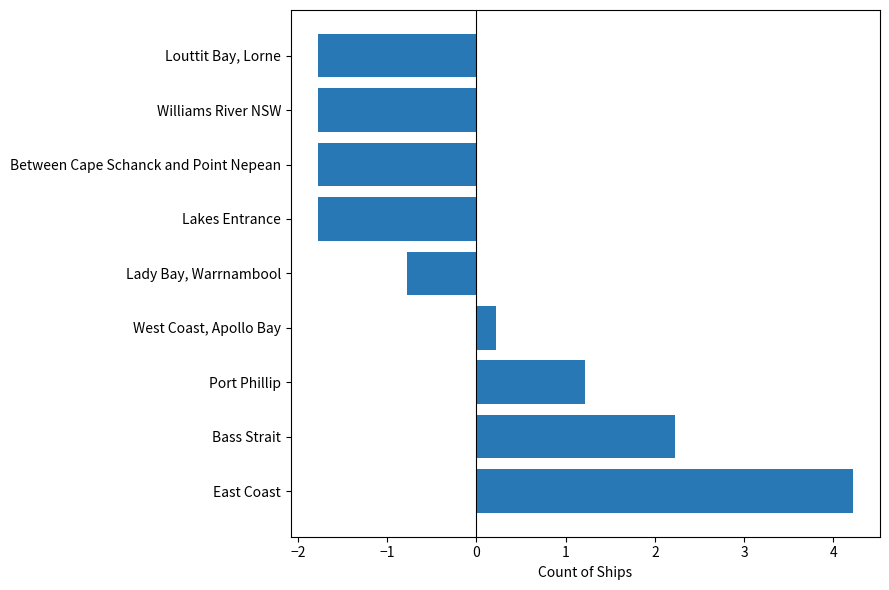

What is the change in value from Bass Strait to Lakes Entrance?

-4.0